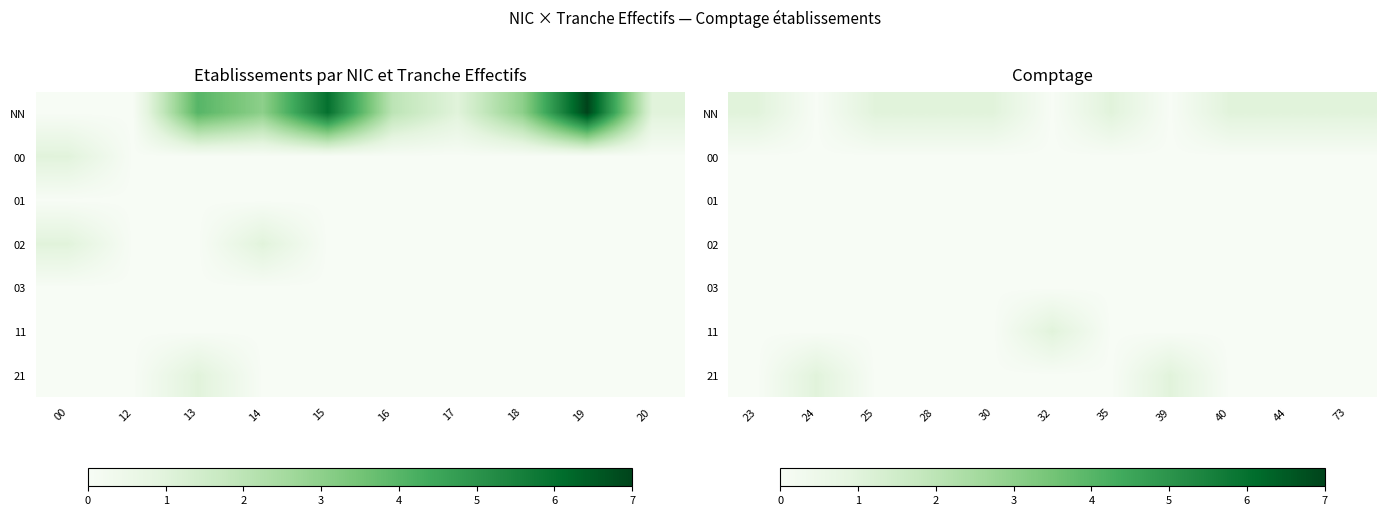

What is the sum of all 21 values?

2